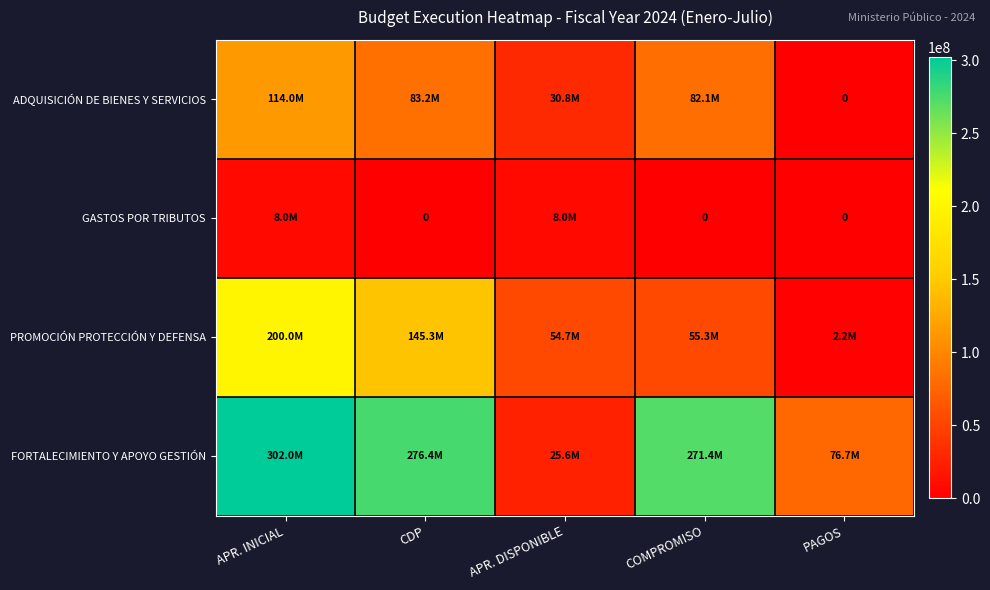

Which category has the lowest value across all series?

PAGOS